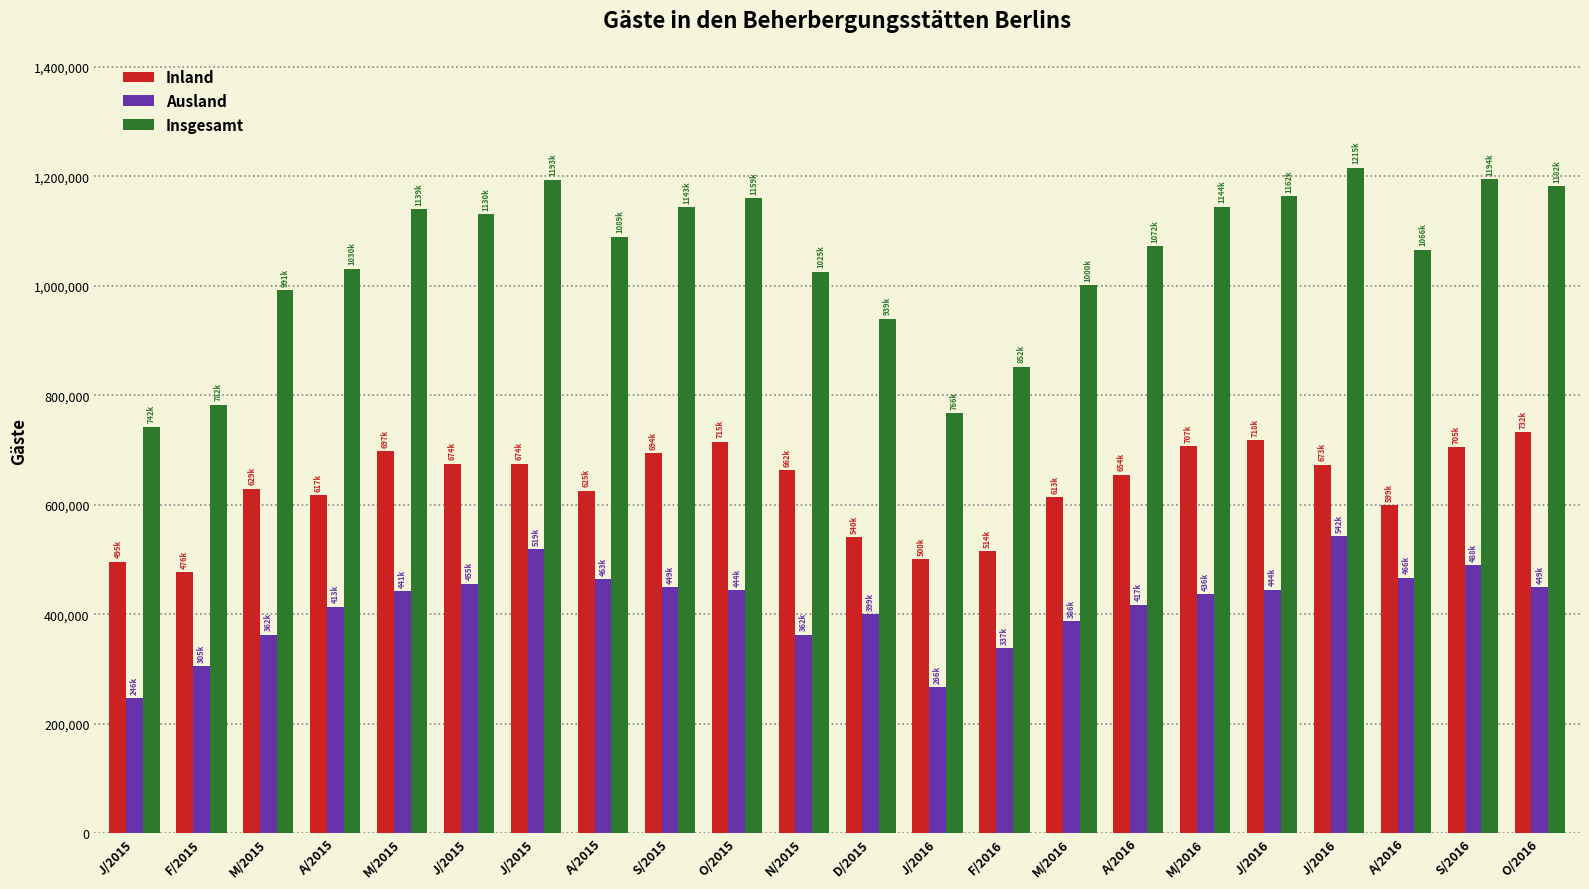

Reading left to right, transcribe all the data shown in this chart.

Inland: J/2015=495846	F/2015=476953	M/2015=629180	A/2015=617065	M/2015=697837	J/2015=674607	J/2015=674676	A/2015=625677	S/2015=694276	O/2015=715101	N/2015=662980	D/2015=540322	J/2016=500150	F/2016=514528	M/2016=613833	A/2016=654619	M/2016=707343	J/2016=718313	J/2016=673157	A/2016=599391	S/2016=705298	O/2016=732958
Ausland: J/2015=246491	F/2015=305388	M/2015=362790	A/2015=413822	M/2015=441998	J/2015=455947	J/2015=519074	A/2015=463467	S/2015=449302	O/2015=444398	N/2015=362471	D/2015=399625	J/2016=266653	F/2016=337474	M/2016=386704	A/2016=417652	M/2016=436987	J/2016=444656	J/2016=542411	A/2016=466630	S/2016=488970	O/2016=449066
Insgesamt: J/2015=742337	F/2015=782341	M/2015=991970	A/2015=1030887	M/2015=1139835	J/2015=1130554	J/2015=1193750	A/2015=1089144	S/2015=1143578	O/2015=1159499	N/2015=1025451	D/2015=939947	J/2016=766803	F/2016=852002	M/2016=1000537	A/2016=1072271	M/2016=1144330	J/2016=1162969	J/2016=1215568	A/2016=1066021	S/2016=1194268	O/2016=1182024